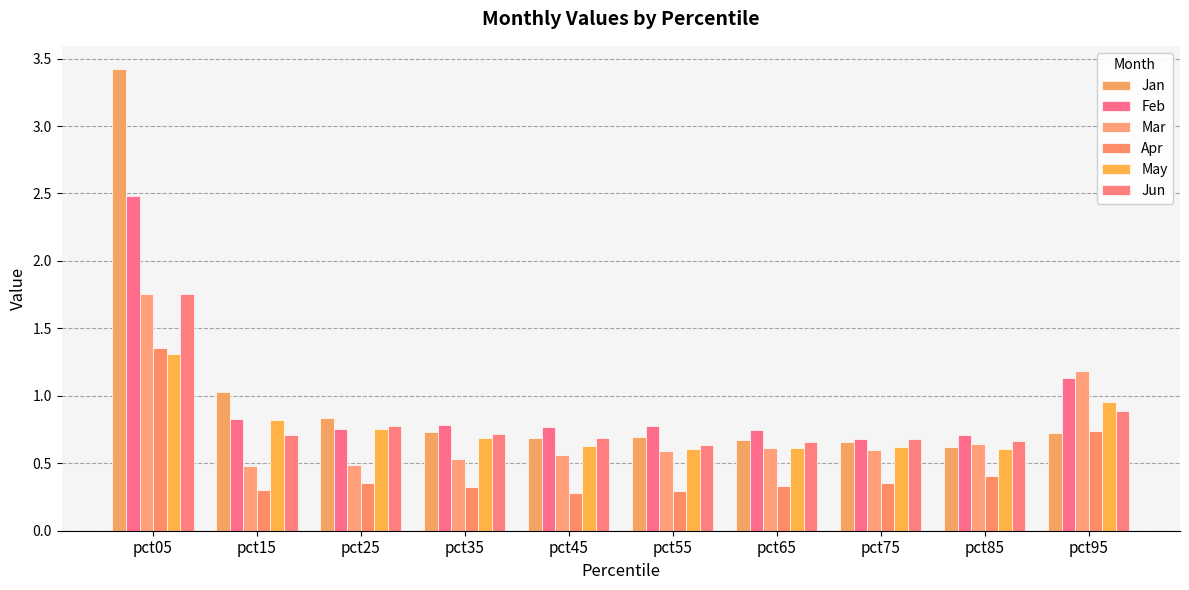

What is the average value of the Jun series?

0.8